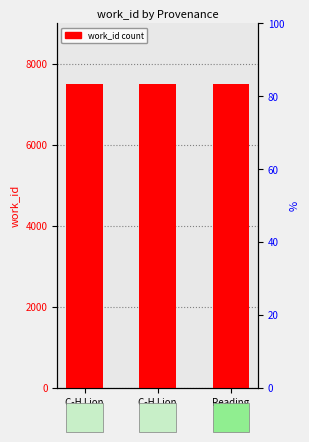

Where is the data nearest to the value 7501?

C-H Lion
(Poetry)